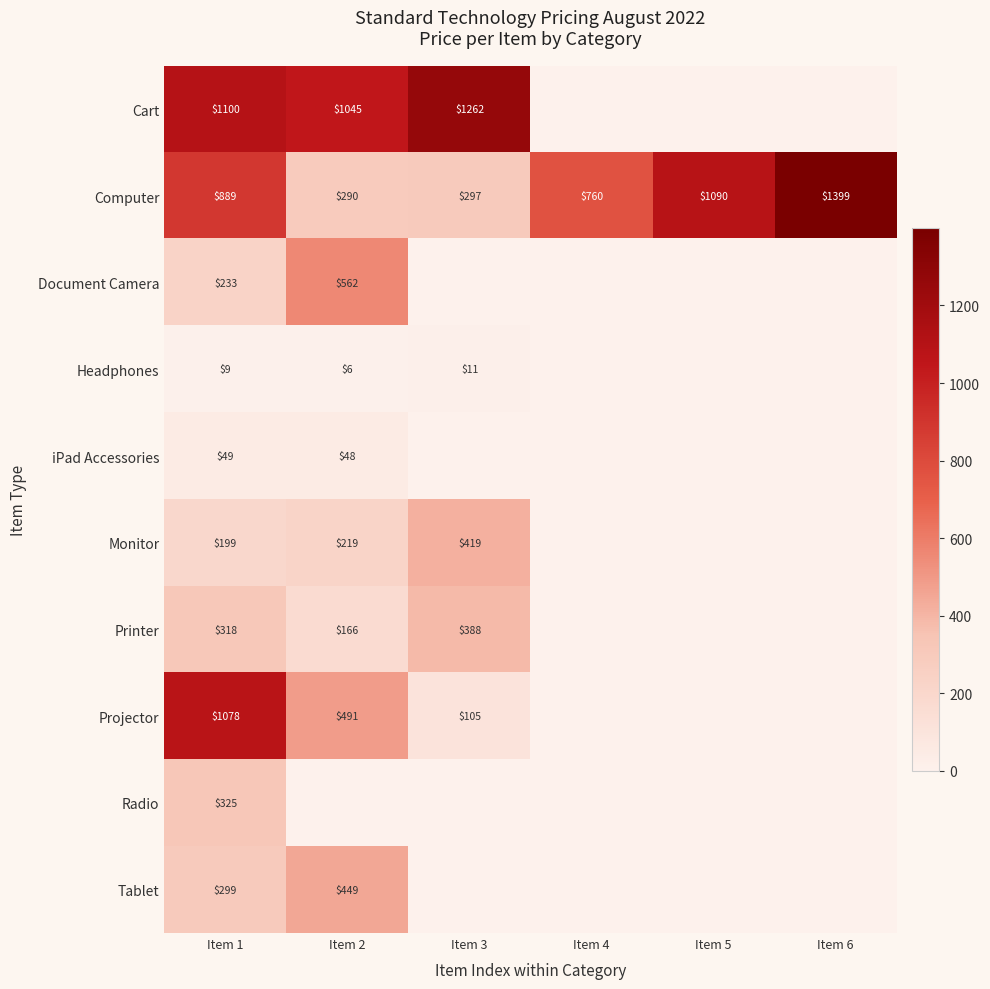

What is the difference between the Computer values at Item 1 and Item 3?

592